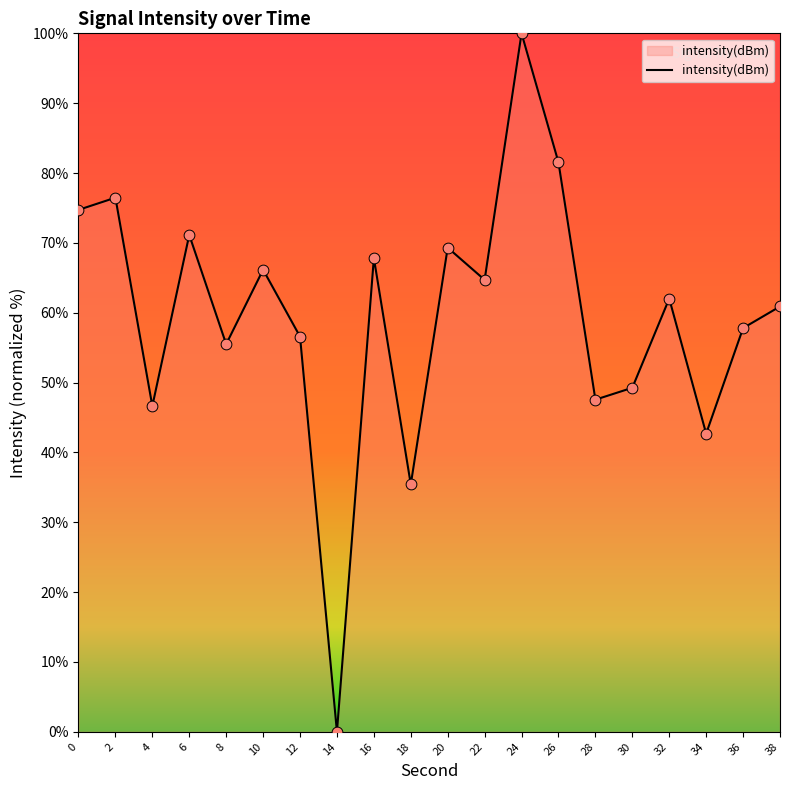

Between 6 and 24, which is larger?

24